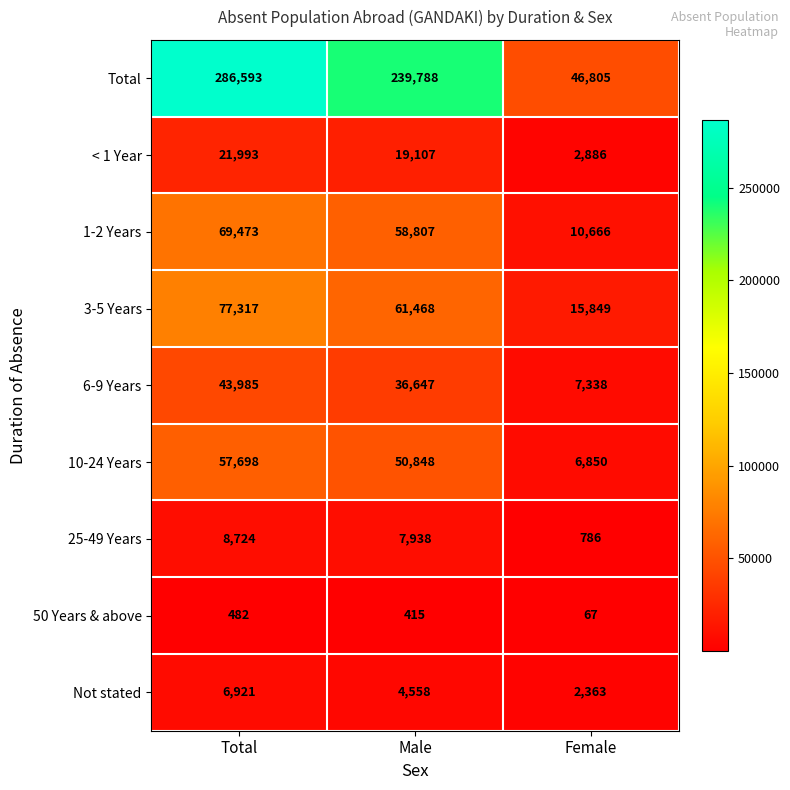

Reading right to left, what are all the values shown in this chart?

Total: 46805	239788	286593
< 1 Year: 2886	19107	21993
1-2 Years: 10666	58807	69473
3-5 Years: 15849	61468	77317
6-9 Years: 7338	36647	43985
10-24 Years: 6850	50848	57698
25-49 Years: 786	7938	8724
50 Years & above: 67	415	482
Not stated: 2363	4558	6921